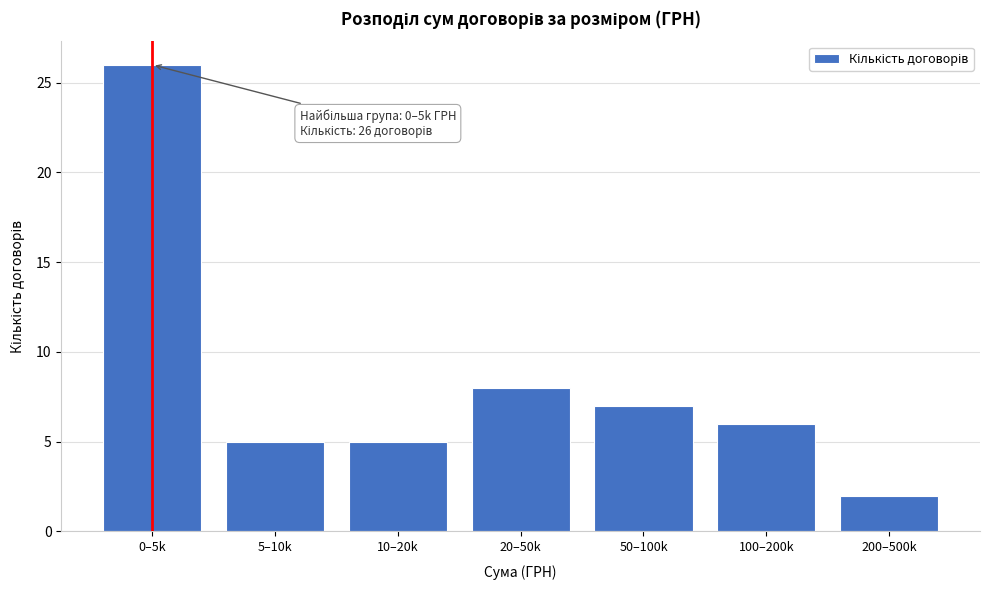

Reading left to right, what are all the values shown in this chart?

26	5	5	8	7	6	2